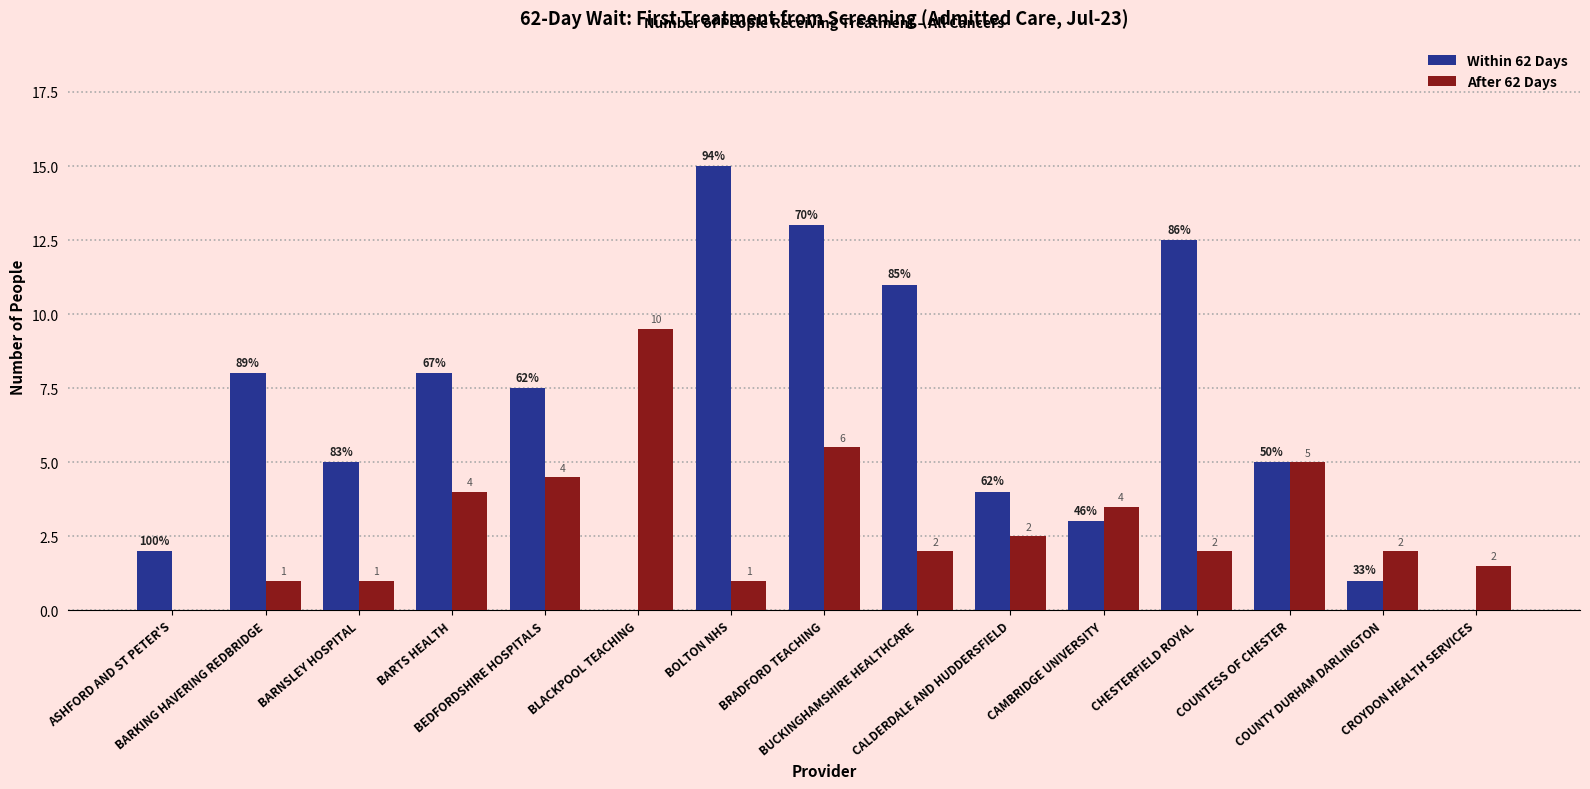

At how many categories does at least one series exceed 0?

15